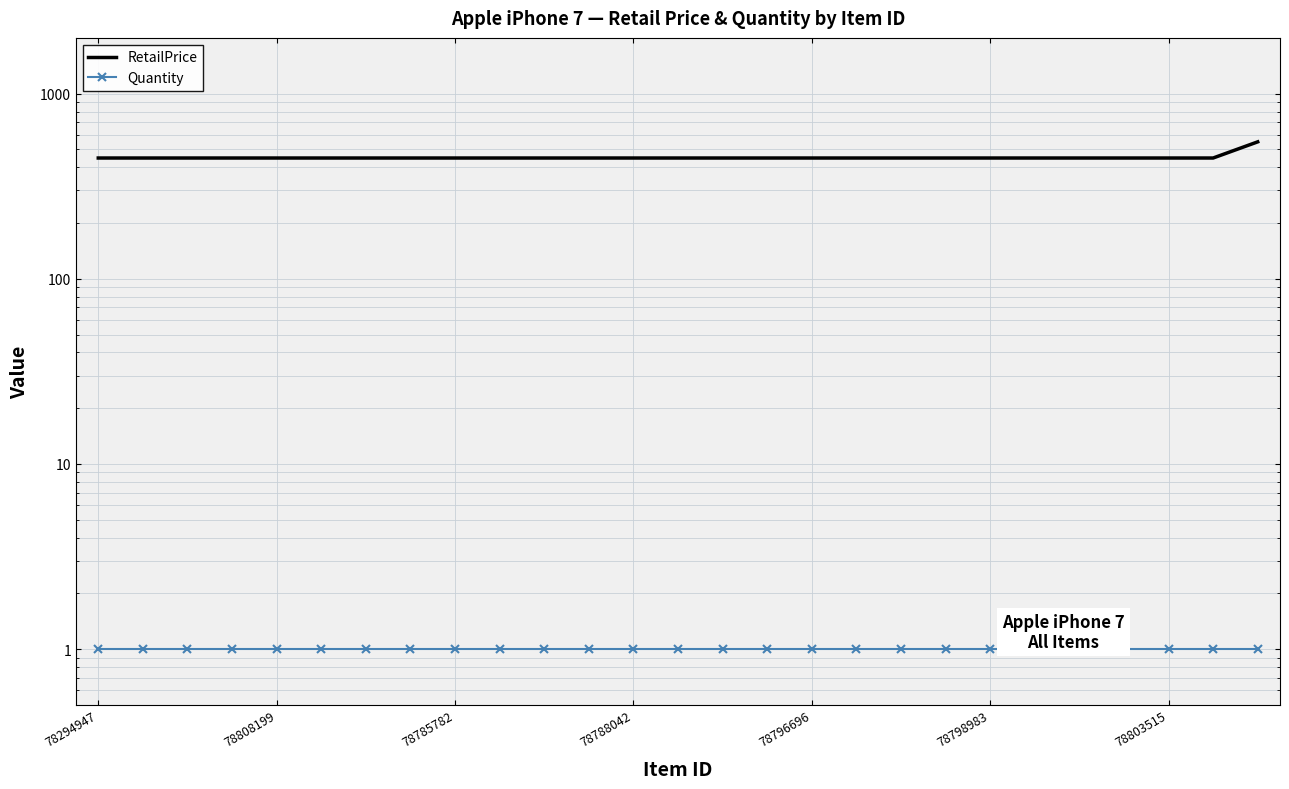

True or false: Quantity has a value of 2 at 10.

False